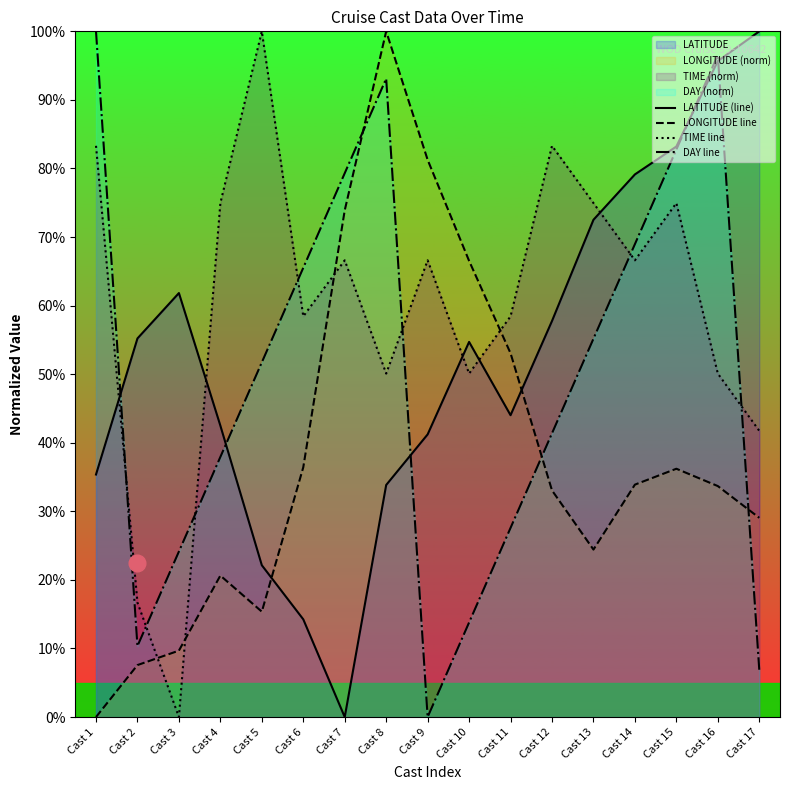

True or false: TIME line has a value of 68.4 at Cast 10.

False